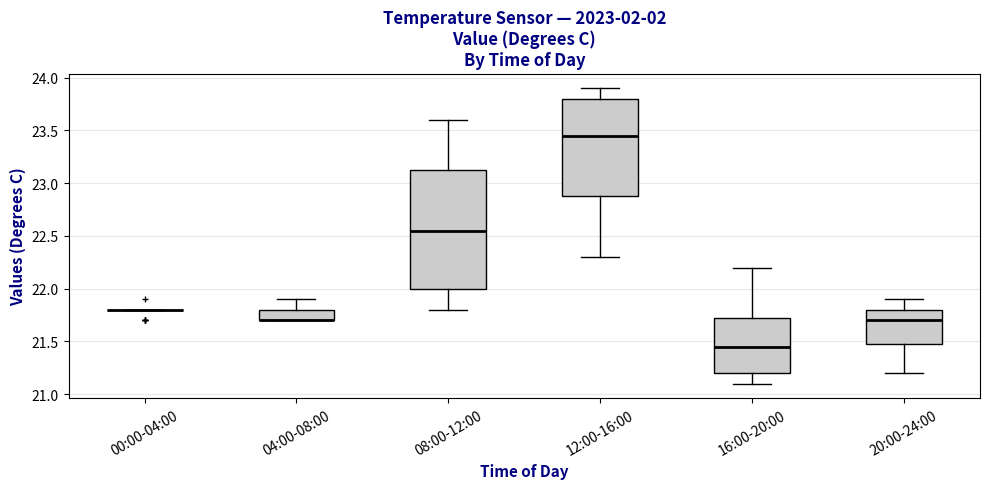

Reading left to right, transcribe this box plot: for each box, give where its median line is, the range the box spans, and where its two whiskers end, as read against the y-axis. The values are not printed on the chart, so give them approximately, as read against the axis.

00:00-04:00: box collapsed to a line at 21.80, whiskers 21.80 to 21.80
04:00-08:00: median 21.70 (drawn on the box's lower edge), box 21.70 to 21.80, whiskers 21.70 to 21.90
08:00-12:00: median 22.55, box 22.00 to 23.15, whiskers 21.80 to 23.60
12:00-16:00: median 23.45, box 22.90 to 23.80, whiskers 22.30 to 23.90
16:00-20:00: median 21.45, box 21.20 to 21.75, whiskers 21.10 to 22.20
20:00-24:00: median 21.70, box 21.50 to 21.80, whiskers 21.20 to 21.90